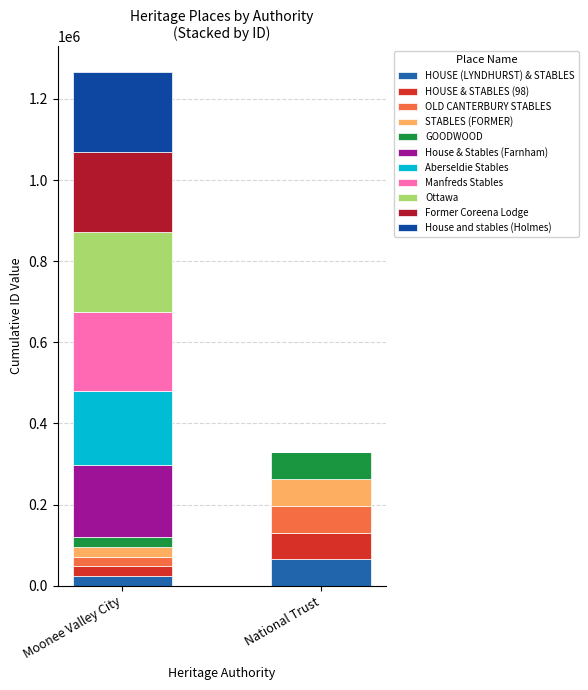

Count the number of data series in this chart.

11